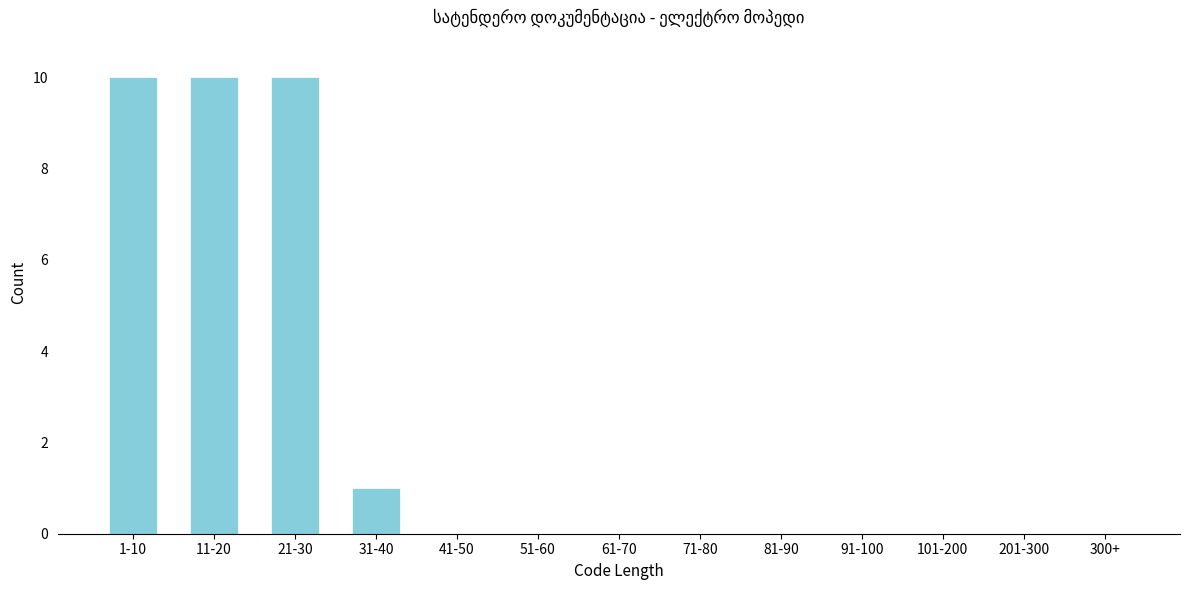

Reading left to right, transcribe all the data shown in this chart.

1-10=10	11-20=10	21-30=10	31-40=1	41-50=0	51-60=0	61-70=0	71-80=0	81-90=0	91-100=0	101-200=0	201-300=0	300+=0